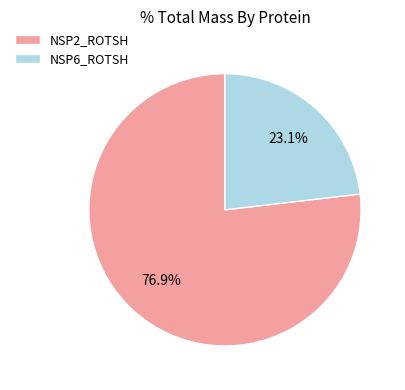

Which has a higher value, NSP6_ROTSH or NSP2_ROTSH?

NSP2_ROTSH